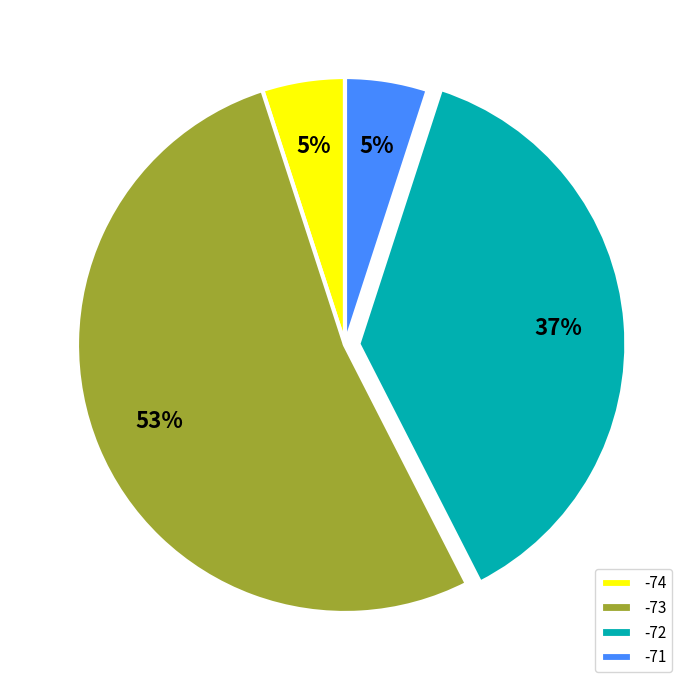

True or false: -73 accounts for 44% of the total.

False